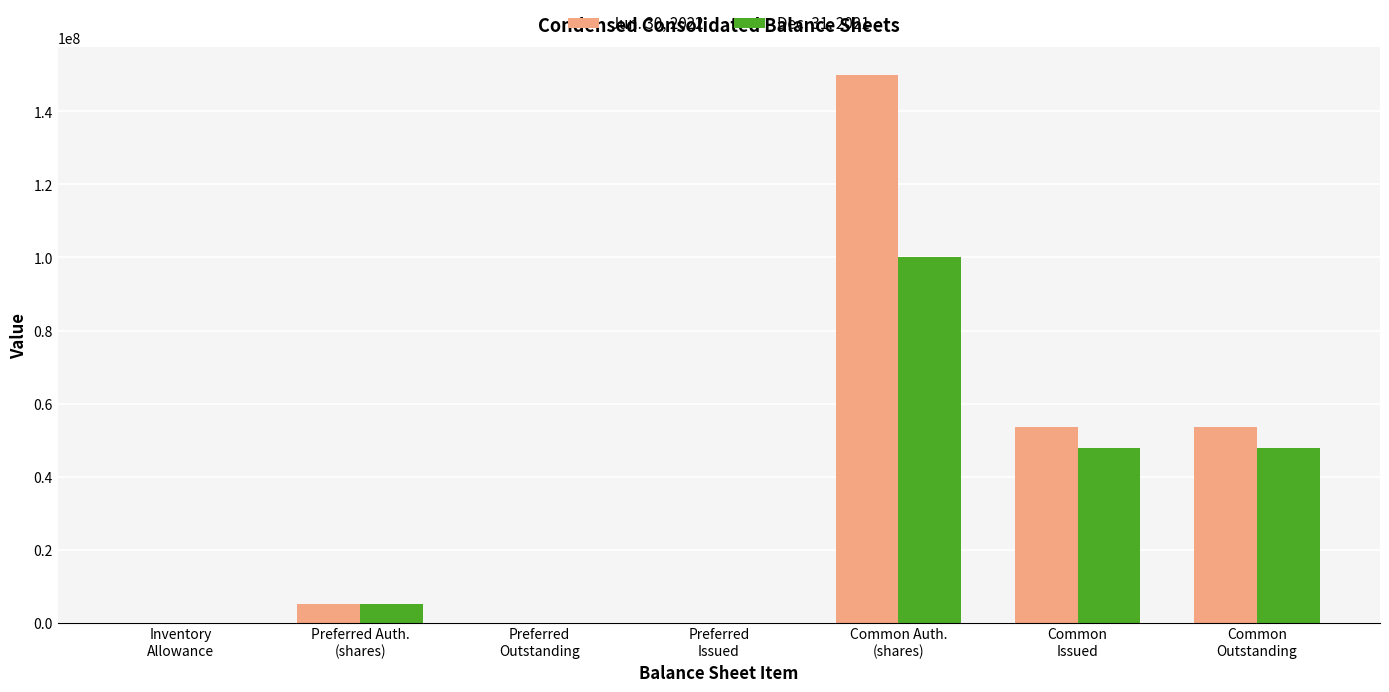

Which series has the largest total across all categories?

Jun. 30, 2022